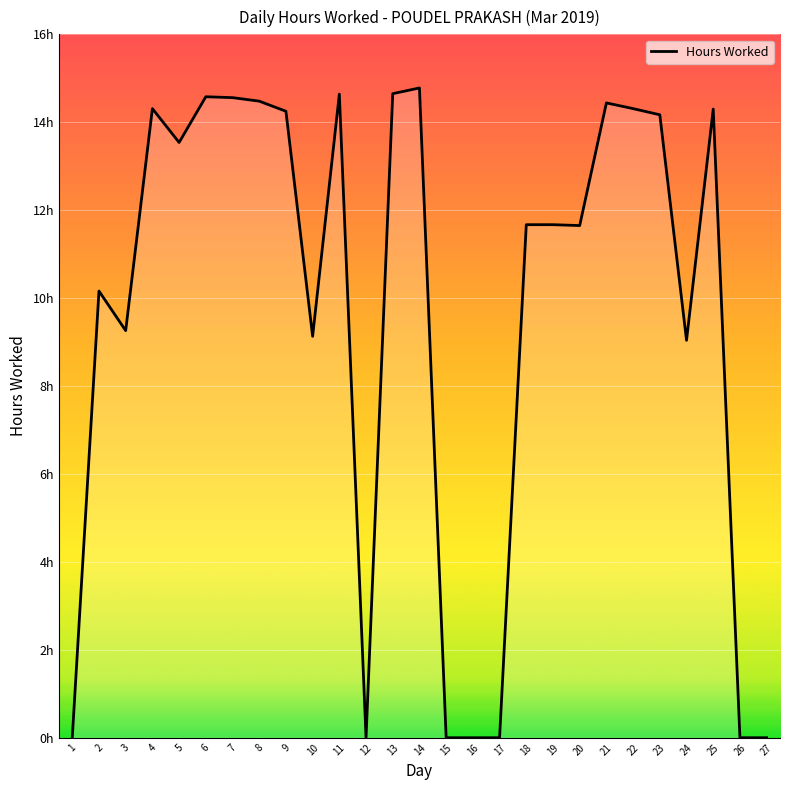

Does the chart have visible grid lines?

Yes